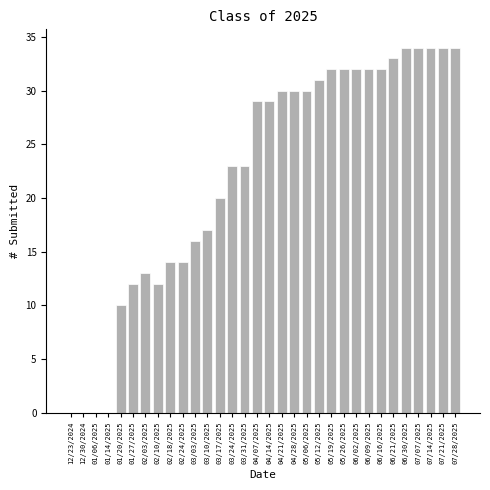

Approximately how many times larger is the value at 04/07/2025 compared to 02/18/2025?

2.1